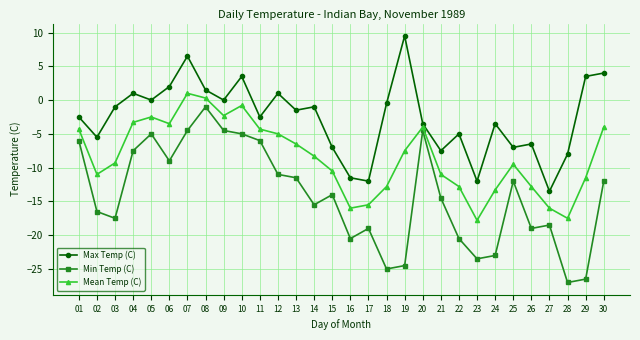

How many data points does each series have?

30